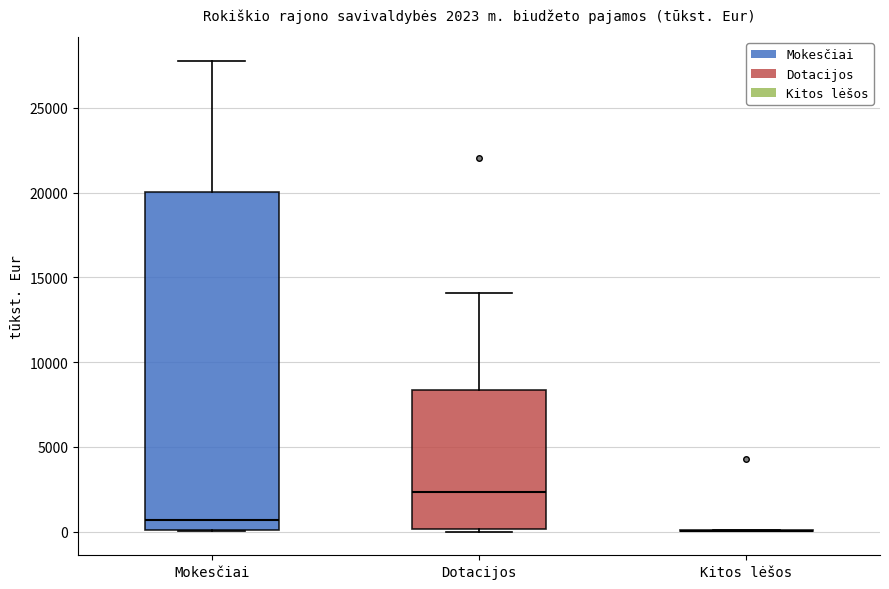

Comparing the boxes themselves (not the whiskers), which one is the tallest?

Mokesčiai